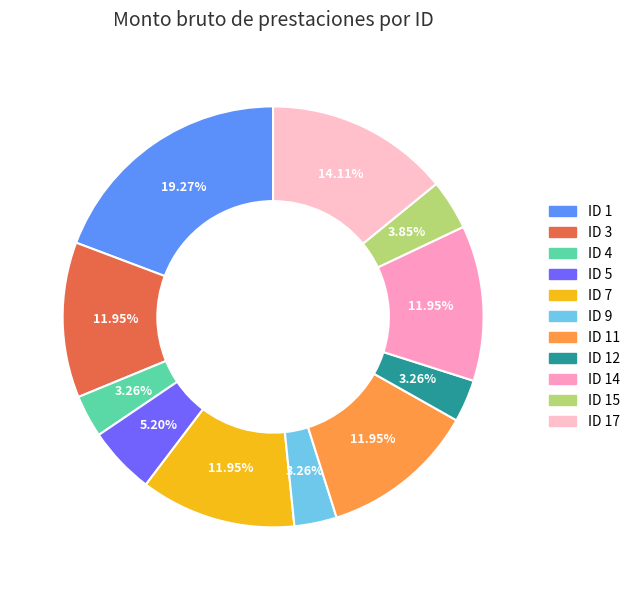

Which category has the smallest portion of the pie?

ID 4